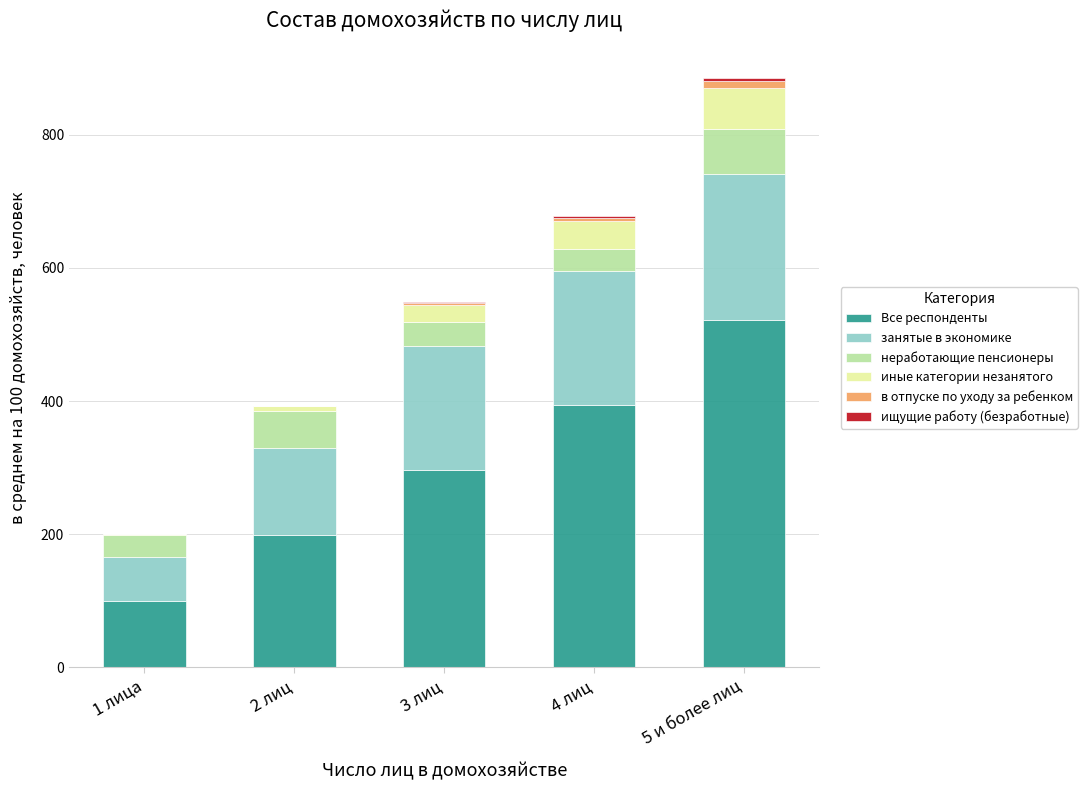

Does the chart contain stacked bars?

Yes